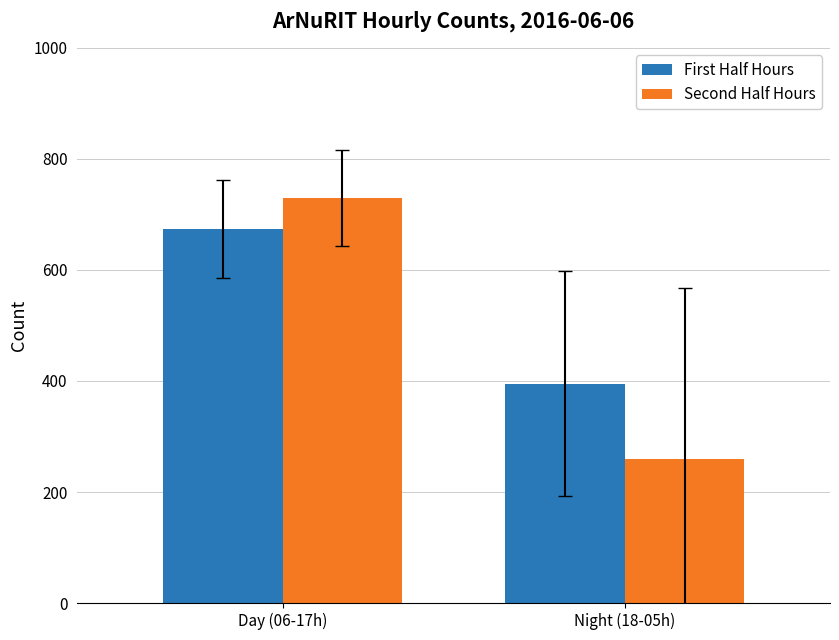

How many groups of bars are there?

2